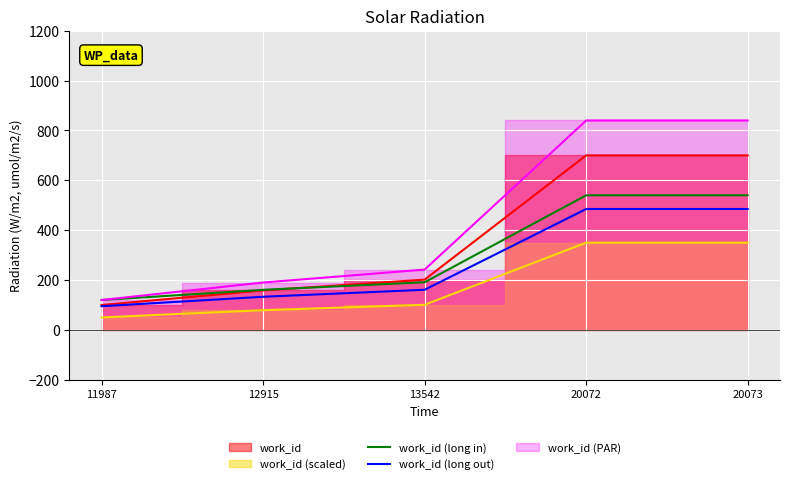

How many values in the work_id (long out) series exceed 161?

3